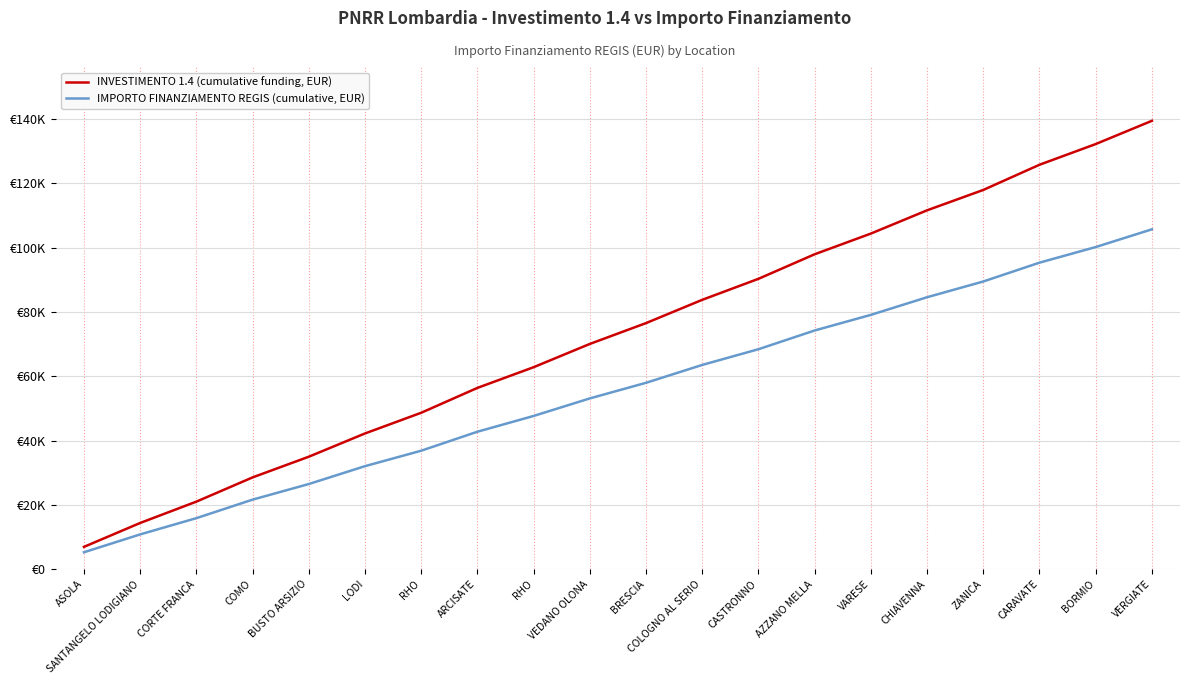

True or false: INVESTIMENTO 1.4 (cumulative funding, EUR) and IMPORTO FINANZIAMENTO REGIS (cumulative, EUR) cross at least once.

False